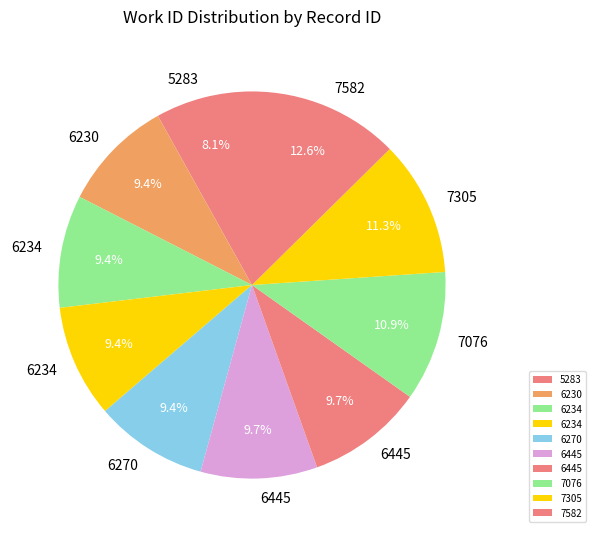

To the nearest percent, what is the average slice percentage?

10%